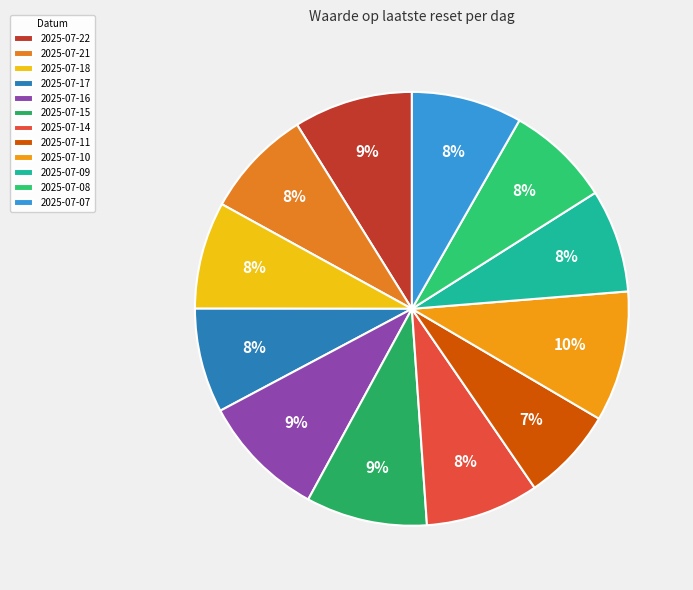

Does any single category account for the majority?

No